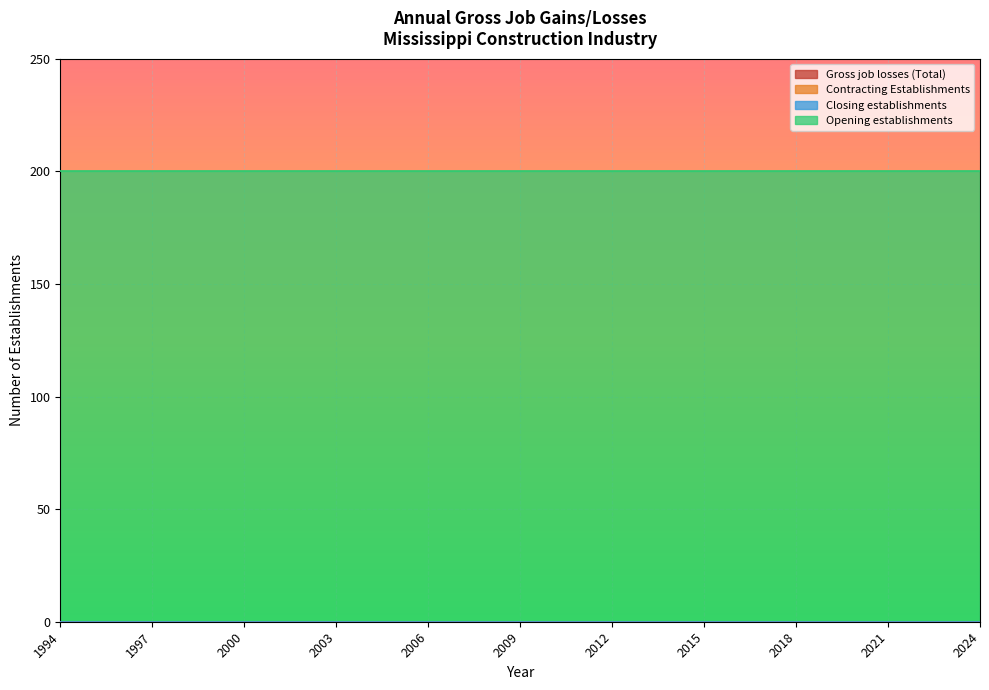

How many categories are shown in the chart?

31